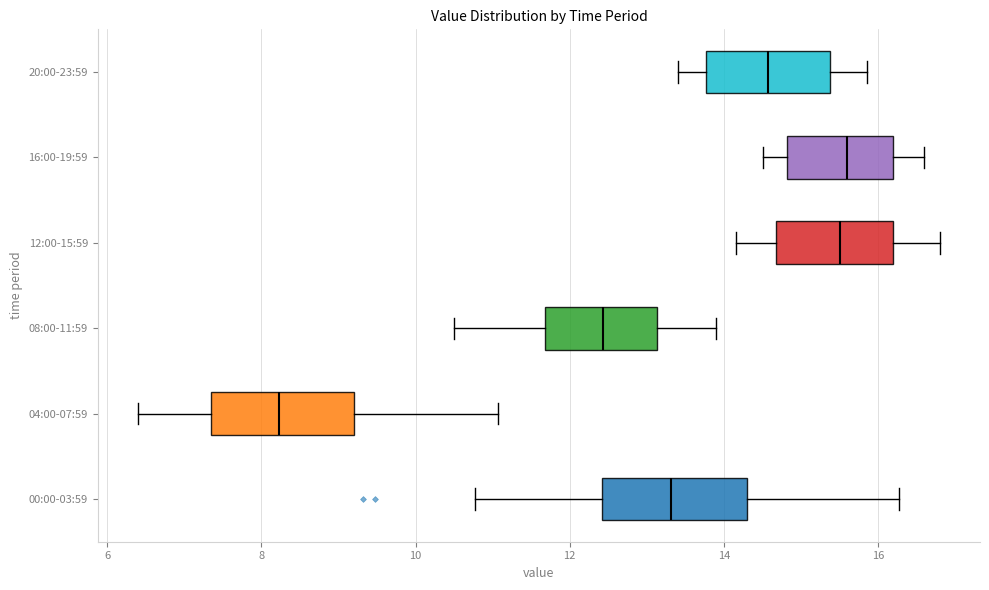

Which box's median line is the furthest to the left?

04:00-07:59